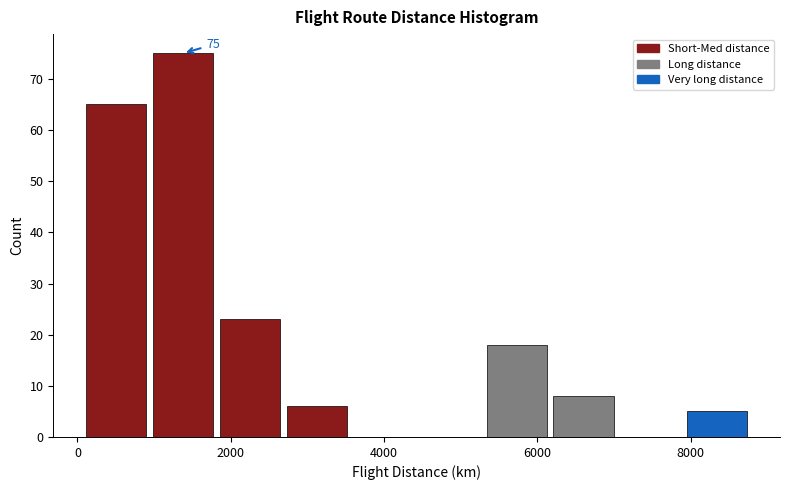

Which range on the x-axis has the tallest bar?

1000 to 1800